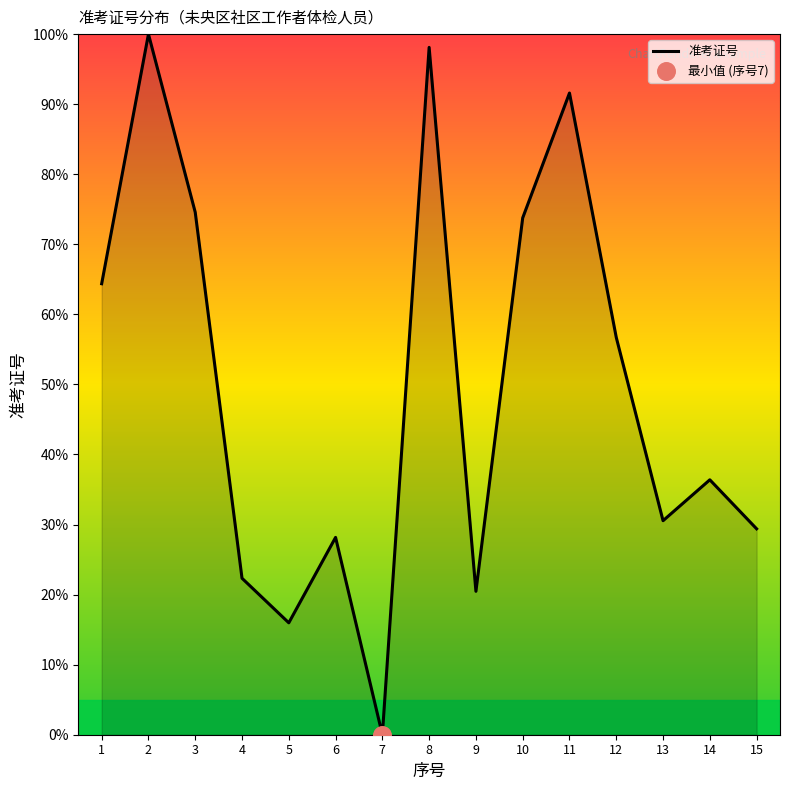

Which has a higher value, 6 or 1?

1